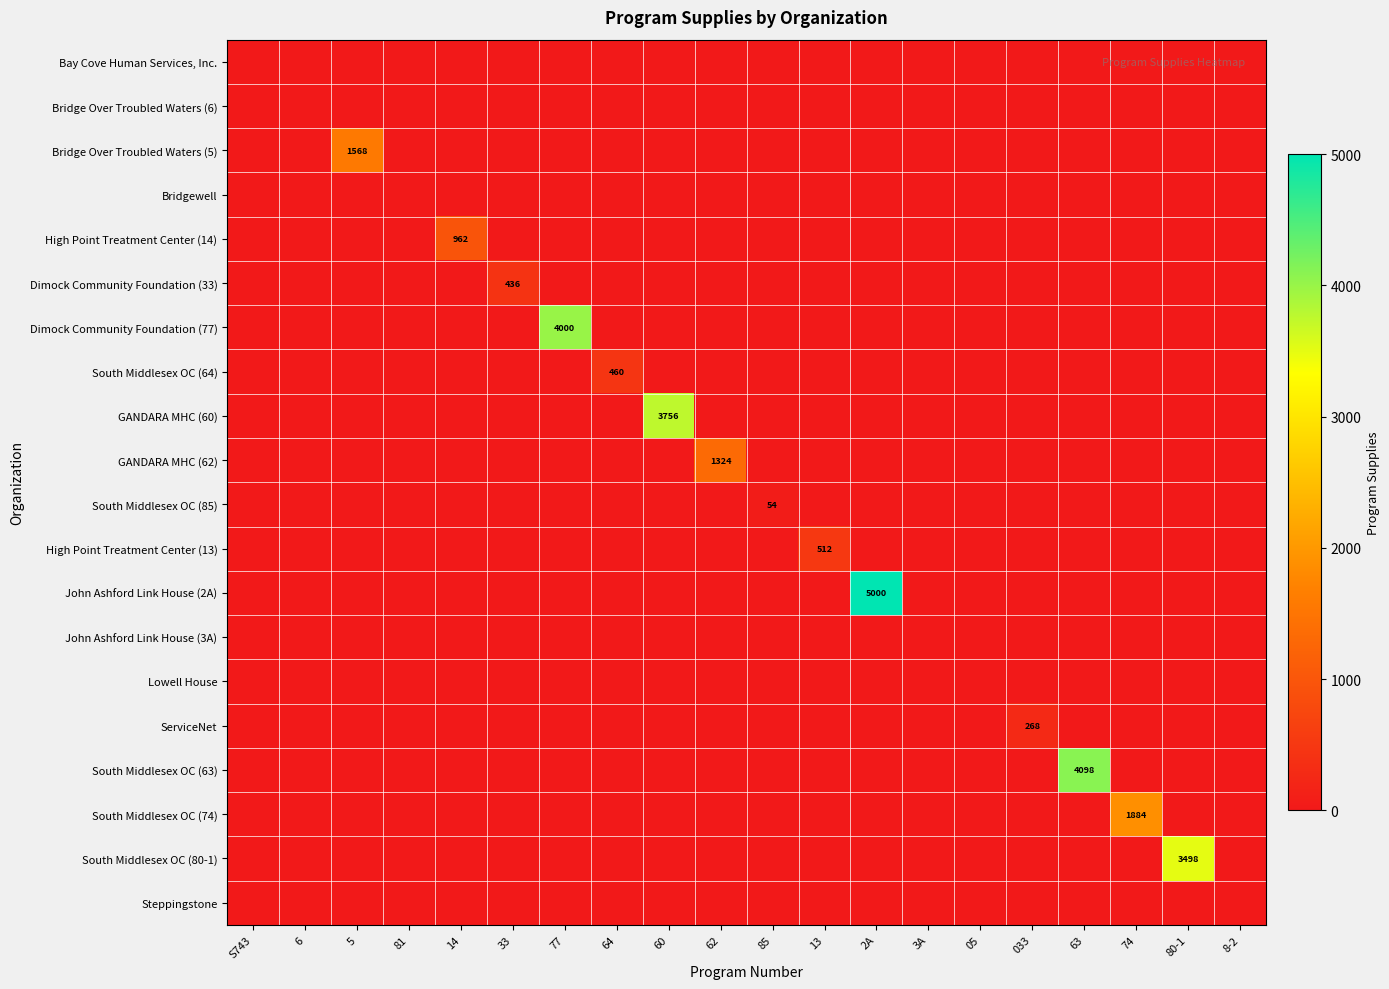

The South Middlesex OC (64) series shows 813 at 64. True or false?

False